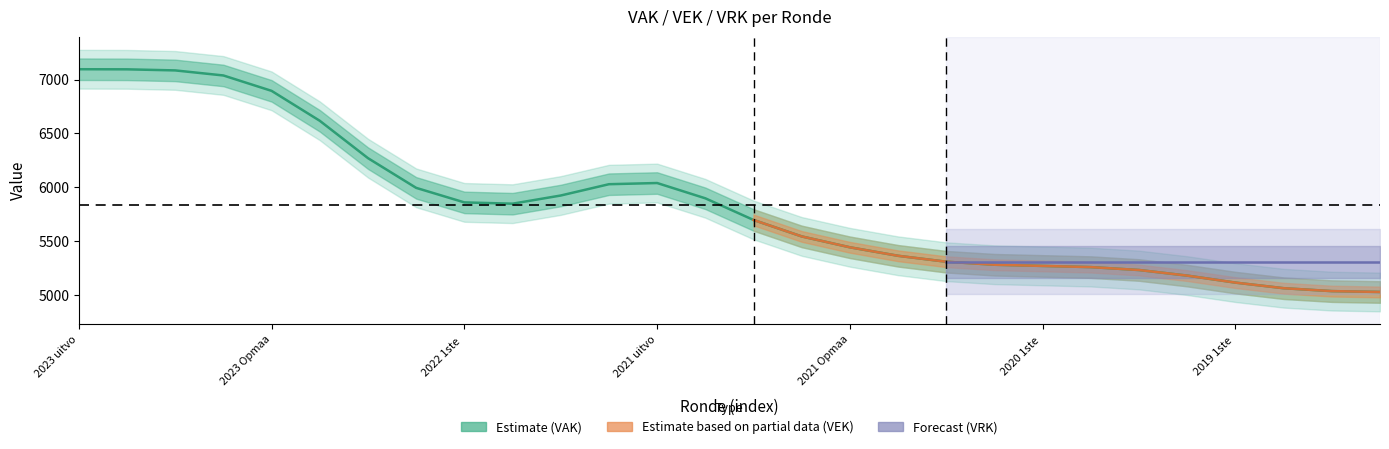

What is the value of the VEK point at the 19th from the left?

5269